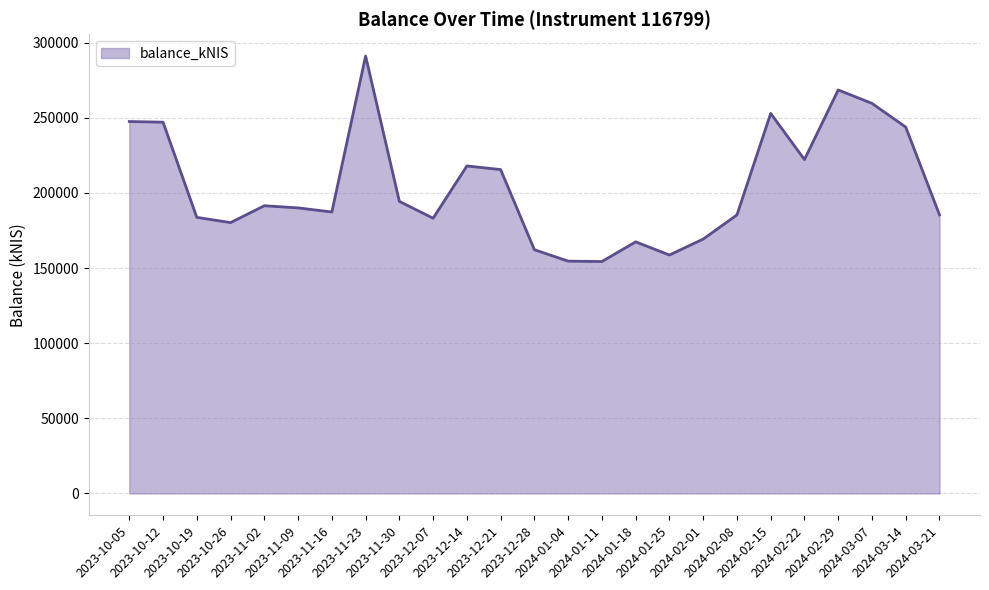

What is the difference between the maximum and minimum values?

136742.0